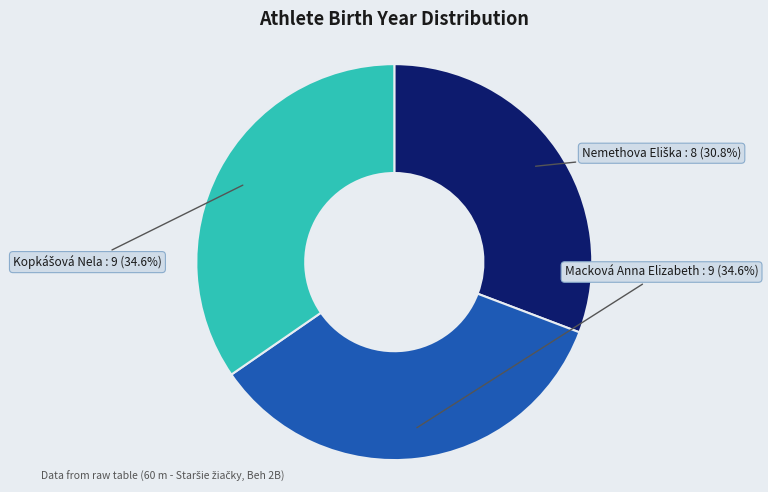

To the nearest percent, what is the difference between the largest and smallest slice percentages?

4%